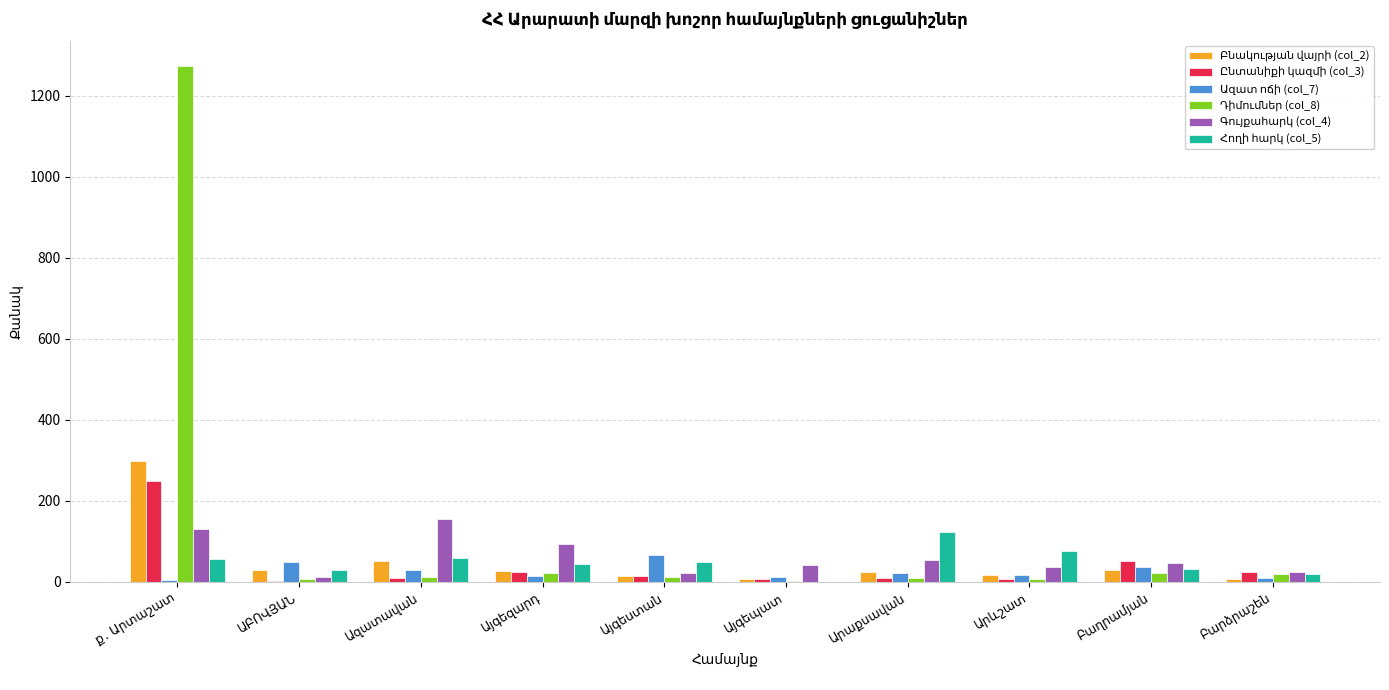

What is the maximum value shown in the chart?

1272